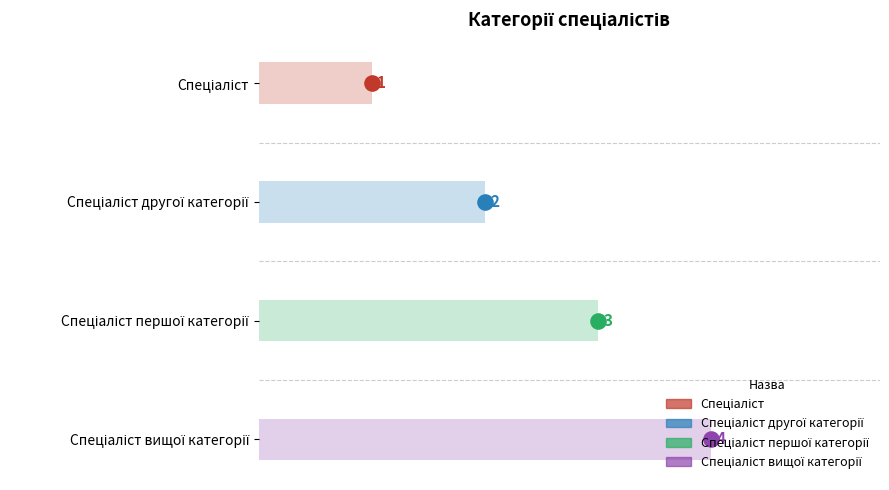

What is the change in value from Спеціаліст to Спеціаліст першої категорії?

+2